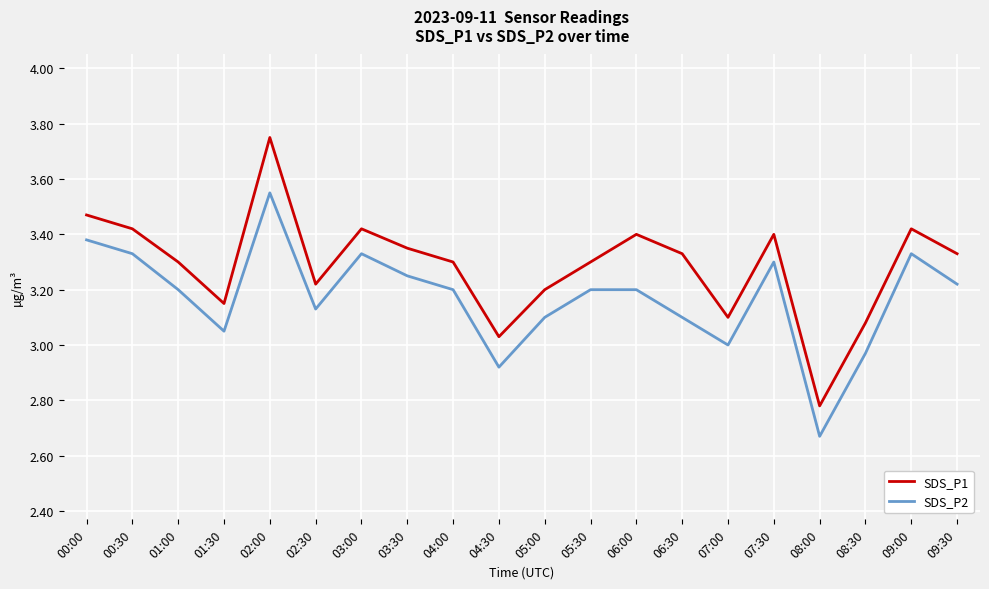

At which category does SDS_P1 reach its first local valley?

01:30